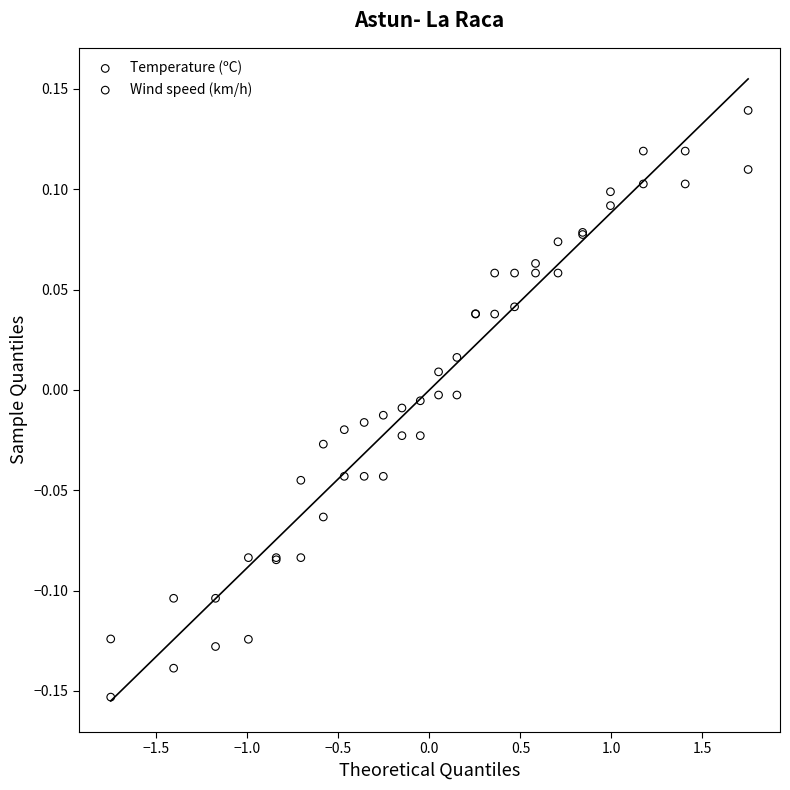

Which series contains the lowest Y value?

Temperature (ºC)